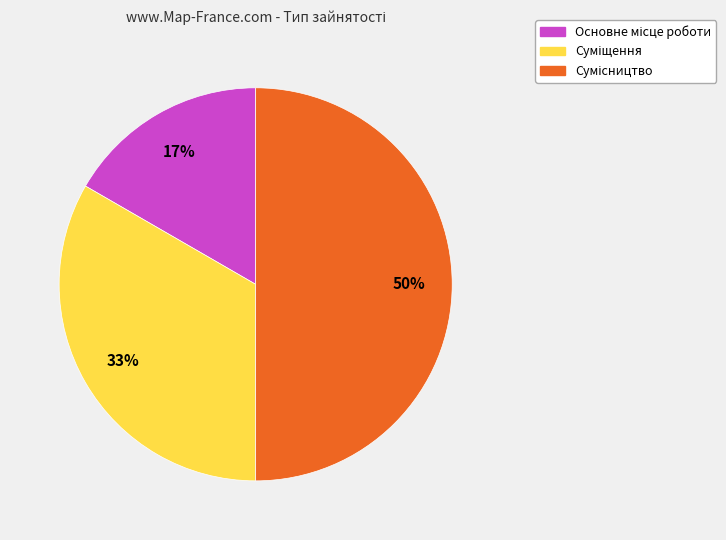

To the nearest percent, what is the average slice percentage?

33%